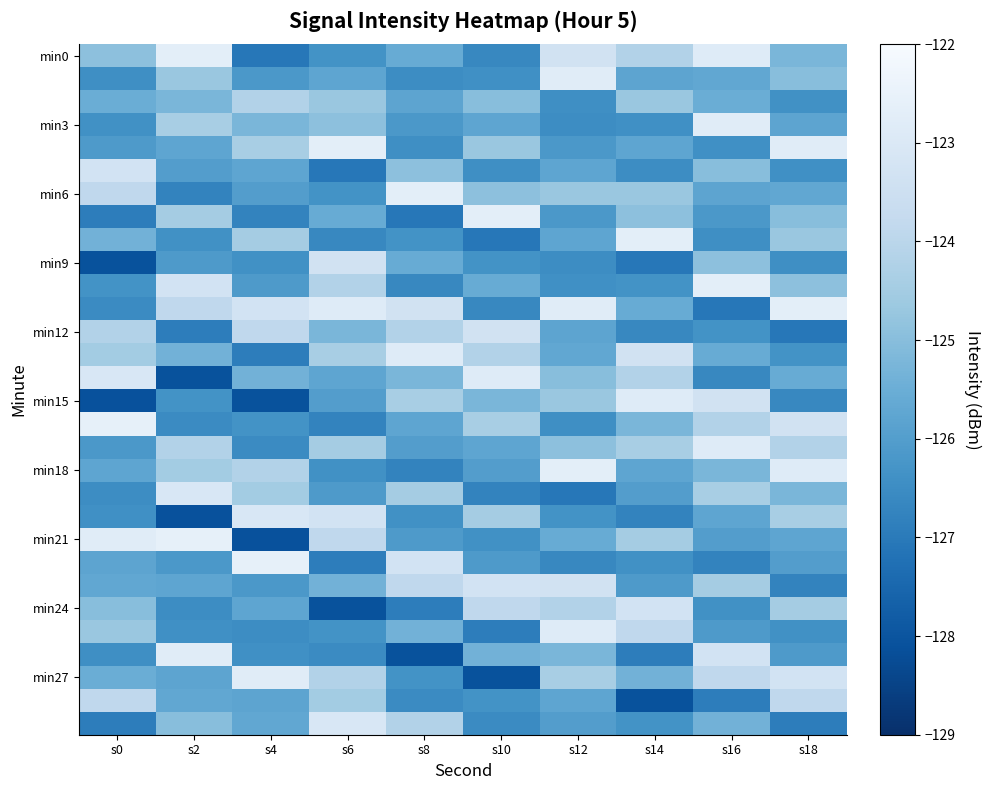

Which series changed the most between s0 and s14?

min15